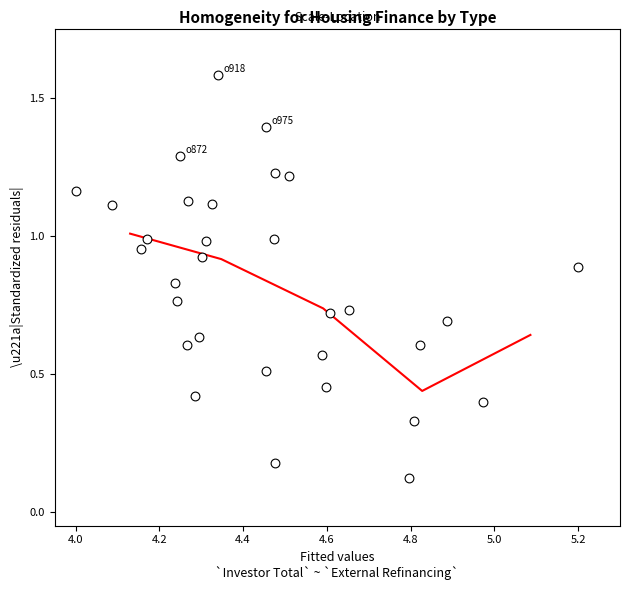

What is the range of Y values (max minus min)?

1.5